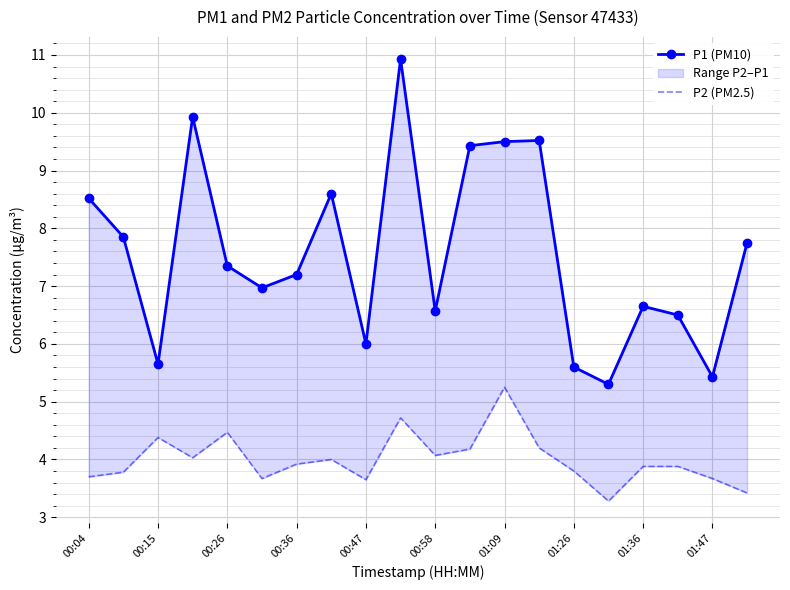

True or false: P1 (PM10) has a value of 1.6 at 00:58.

False